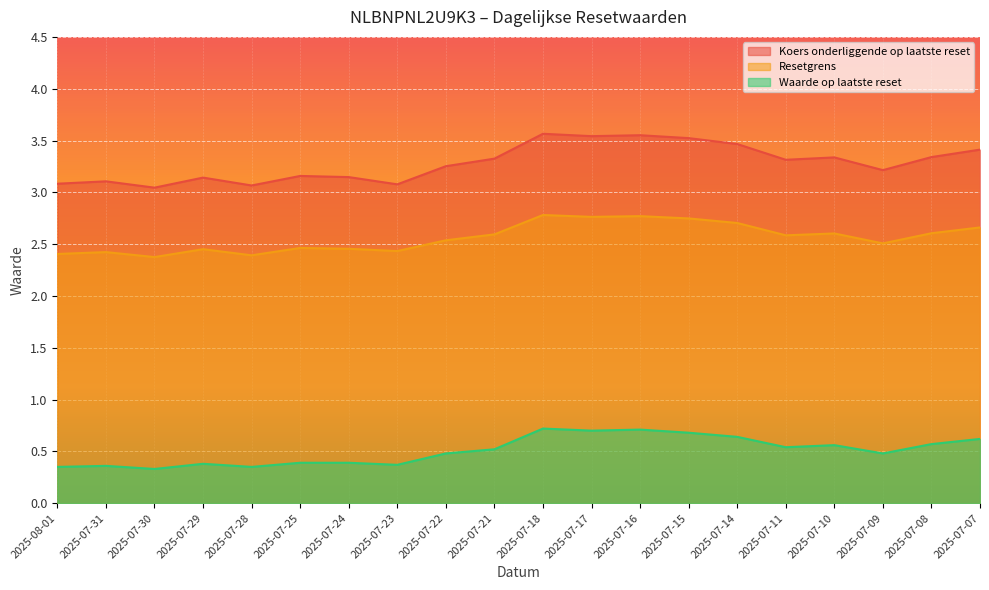

What is the difference between the Koers onderliggende op laatste reset values at 2025-07-16 and 2025-07-25?

0.4